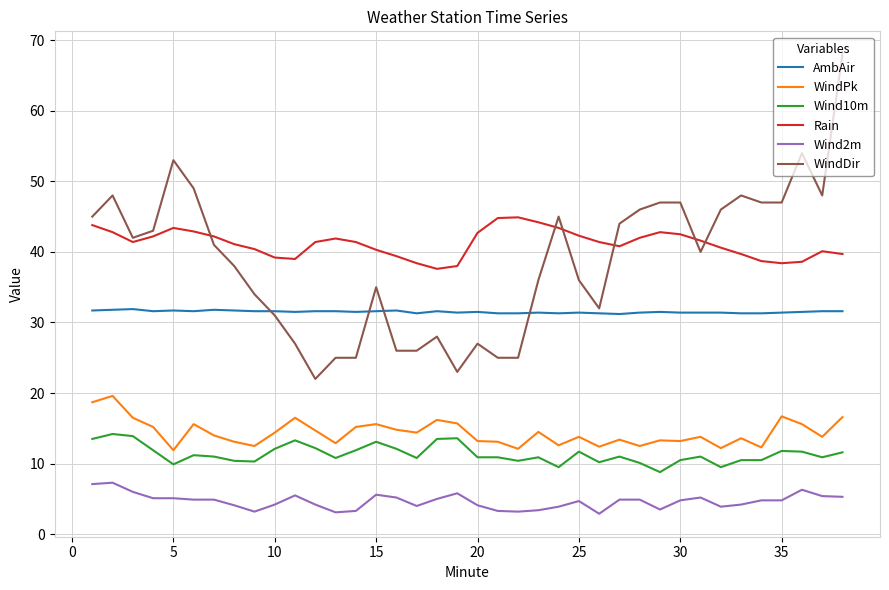

Which series has the largest range (max minus min)?

WindDir